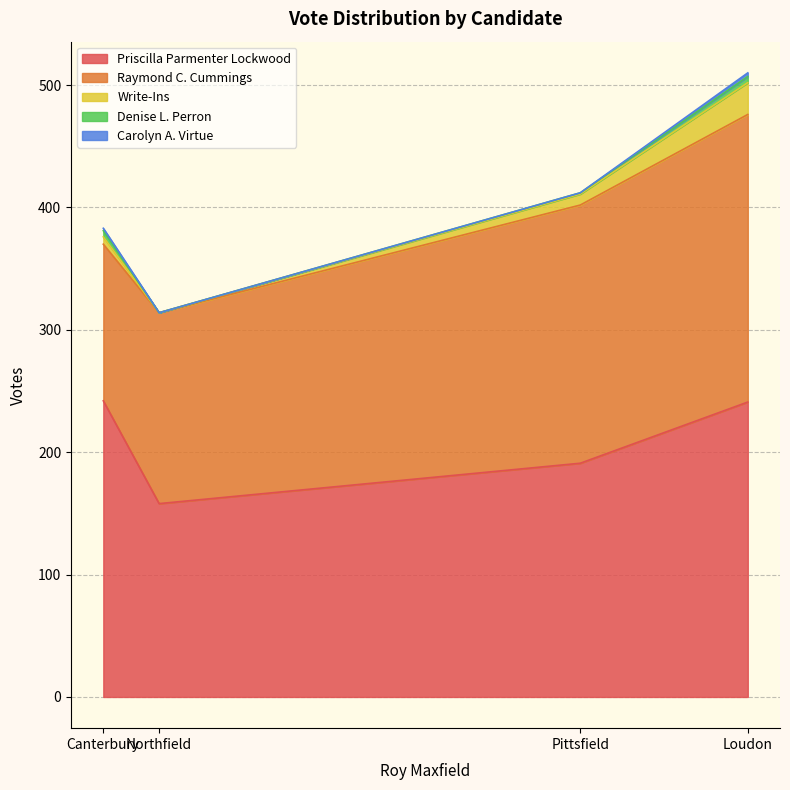

What is the lowest value of the Priscilla Parmenter Lockwood series?

158